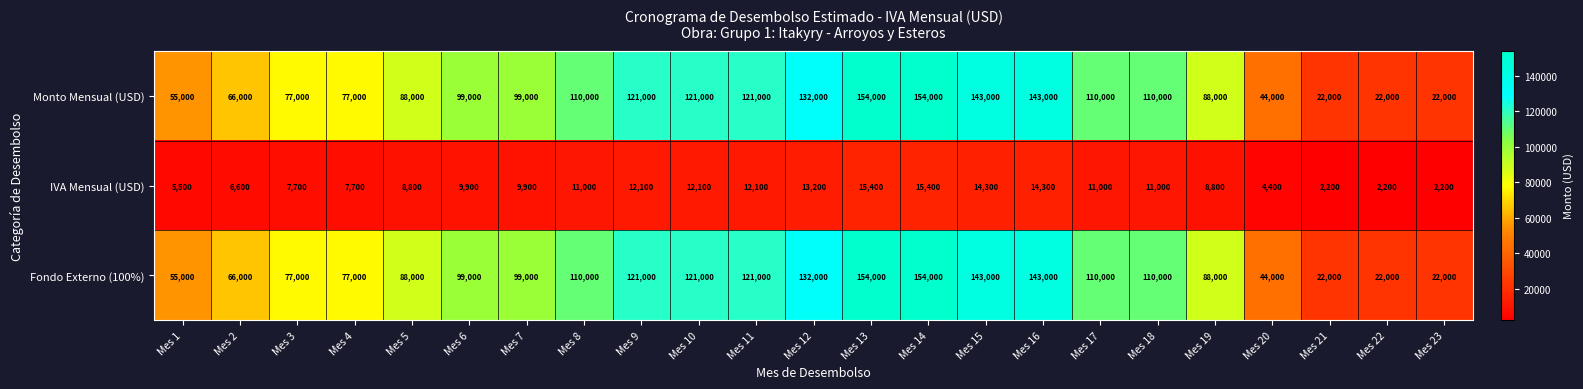

What is the spread (max minus min) of values at Mes 6?

89100